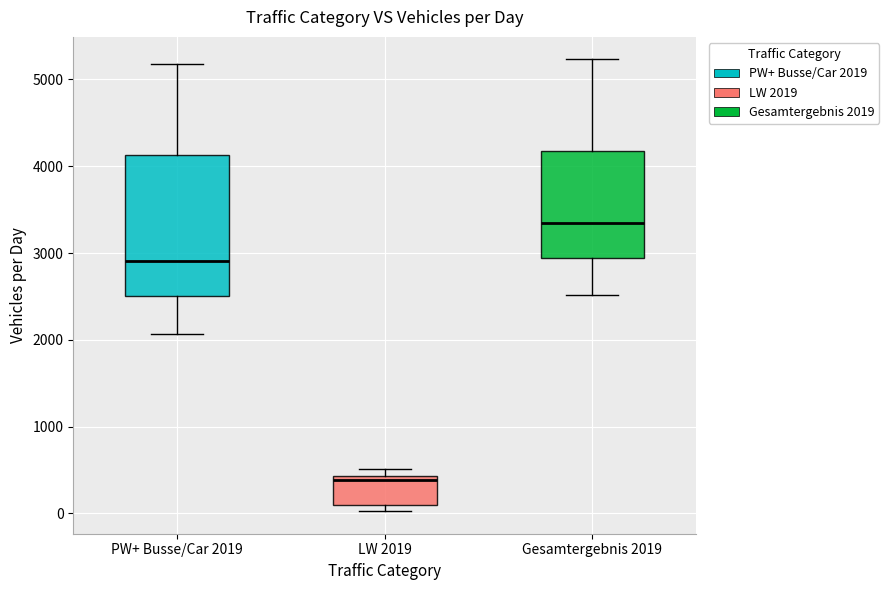

Which box is the tallest, from its lower edge to its upper edge?

PW+ Busse/Car 2019